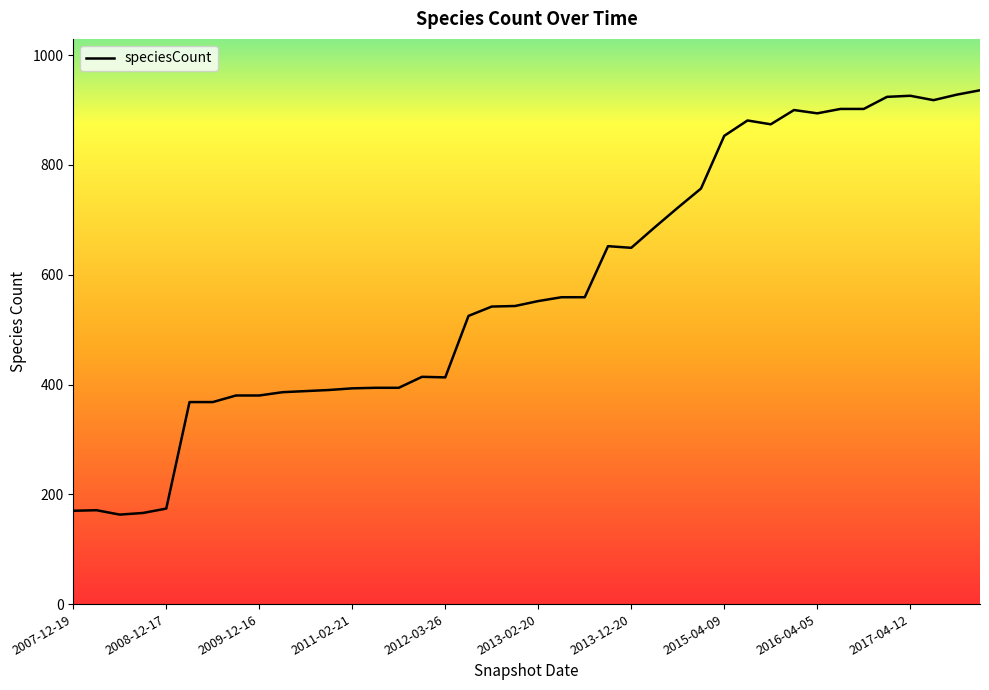

True or false: there are more than 2 points higher than both neighbors.

True